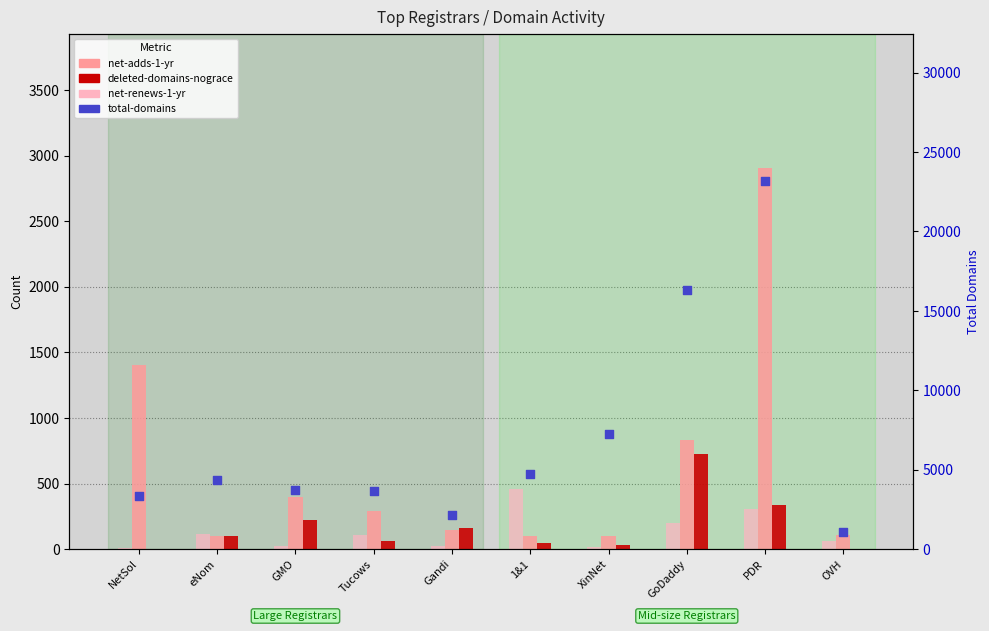

What is the total value across all series at GMO?

4356